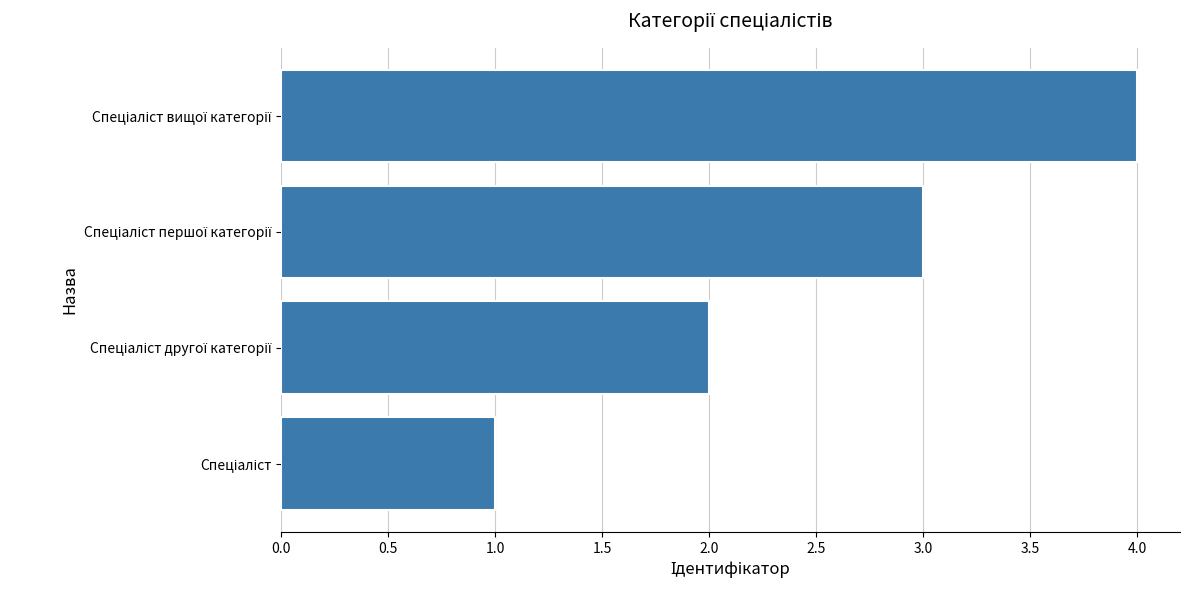

What is the greatest value displayed?

4